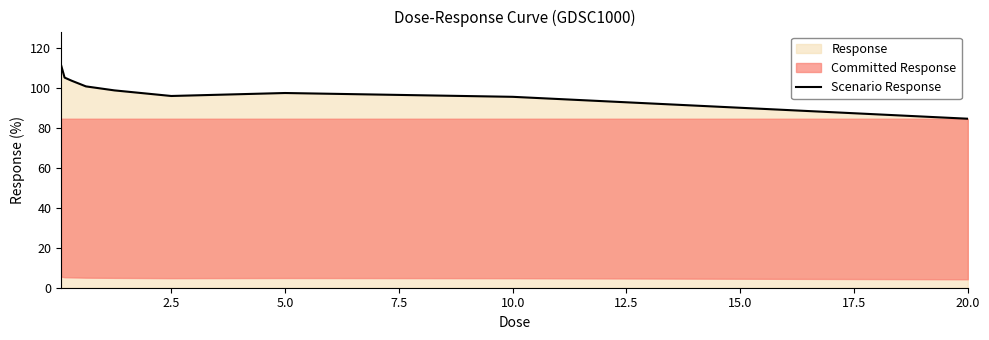

True or false: there are more than 2 points higher than both neighbors.

False